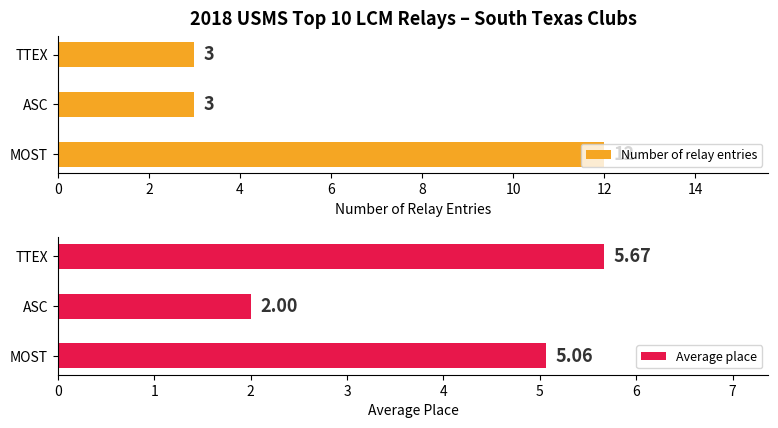

Is it true that Number of relay entries equals 5.4 at TTEX?

False